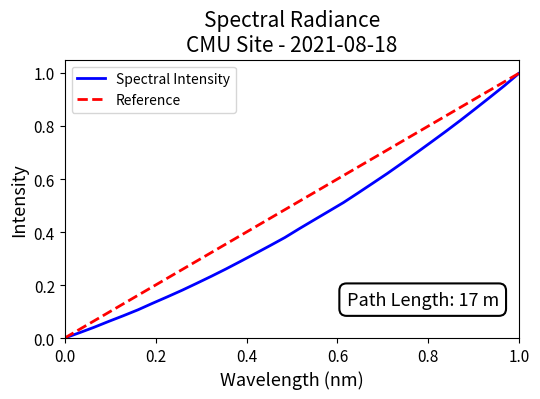

How many data points does each series have?

32